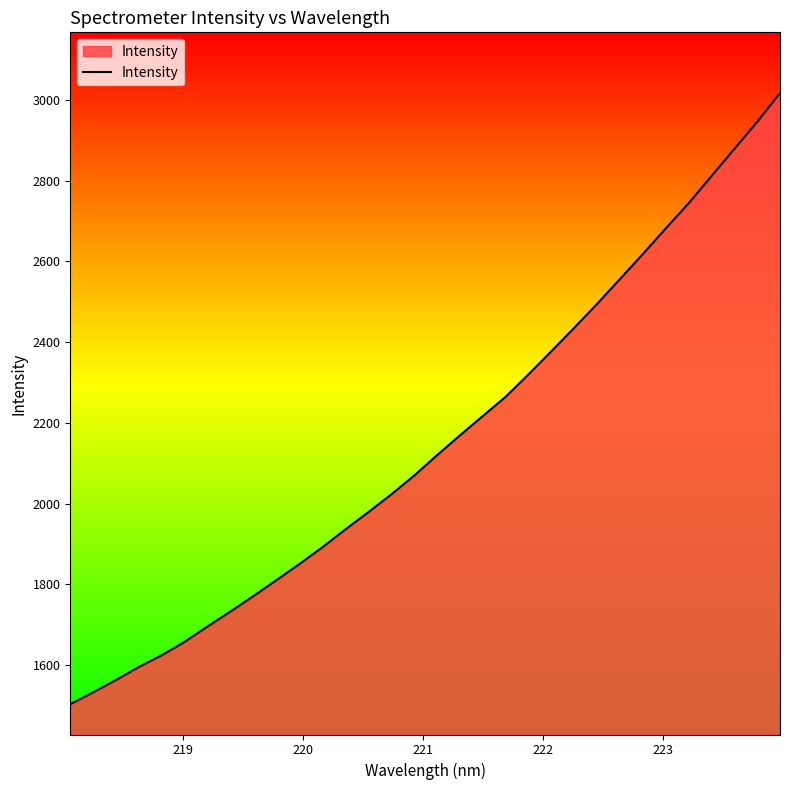

What is the difference between the maximum and minimum values?

1514.5